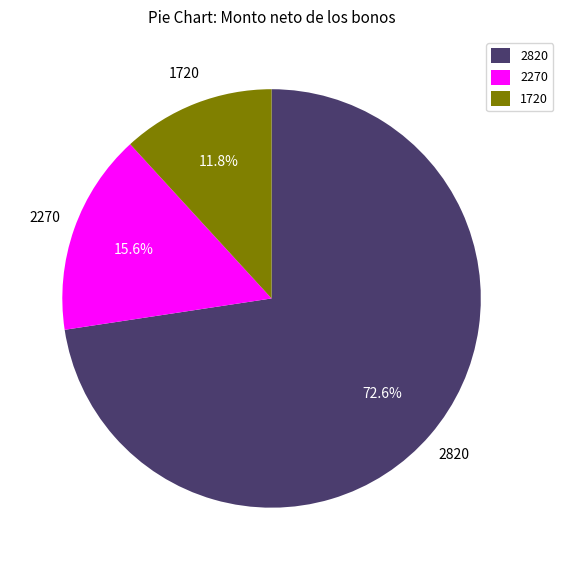

Which has a higher value, 1720 or 2820?

2820